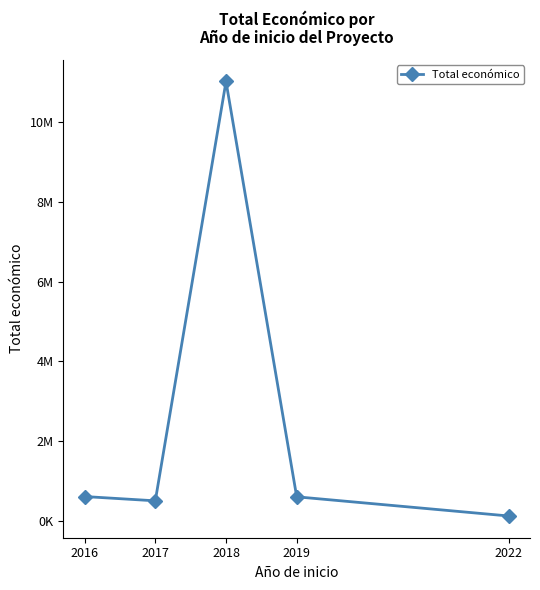

Does the chart have visible grid lines?

No